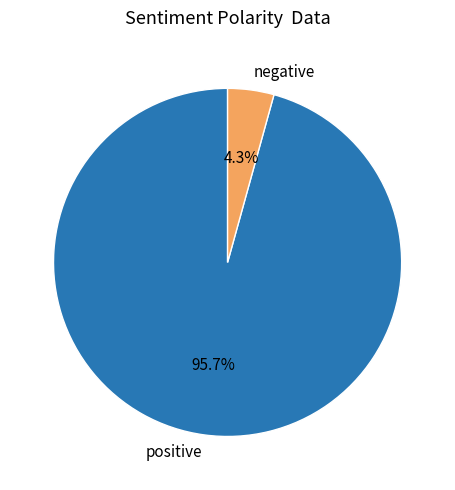

What is the smallest slice in the pie chart?

negative